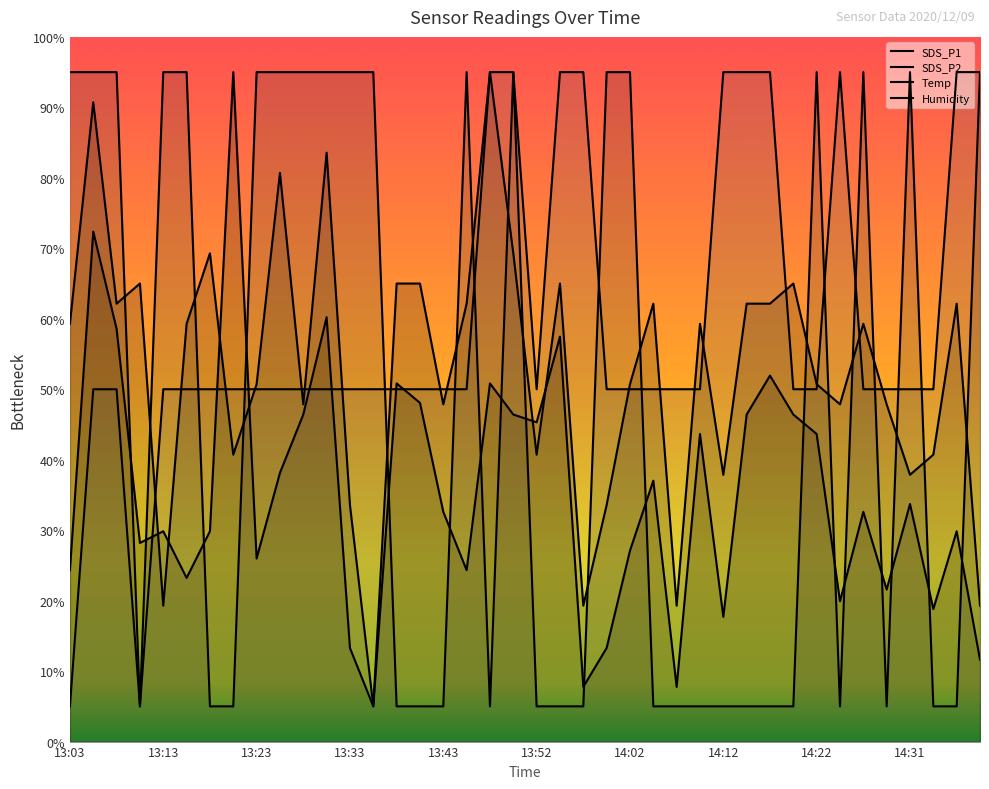

What is the value of the Temp point at the 15th from the left?

5.0